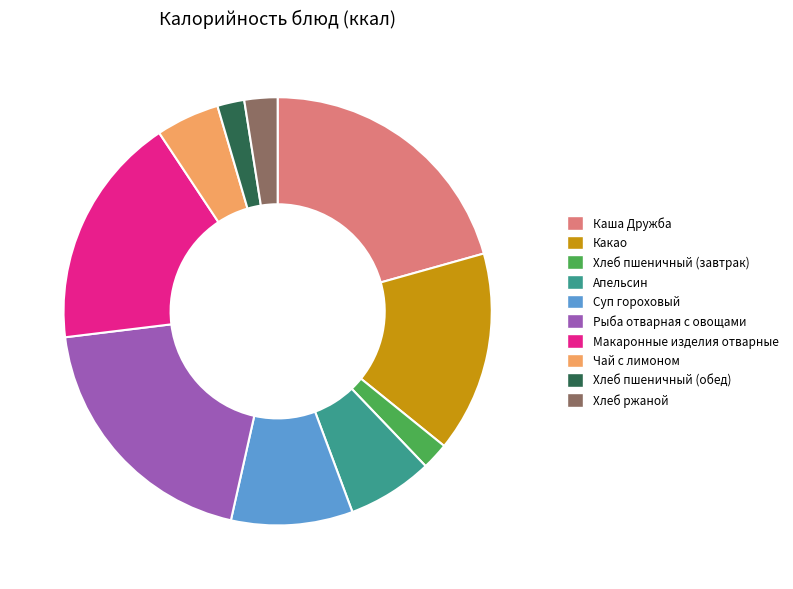

The Хлеб пшеничный (обед) slice represents 17% of the pie. True or false?

False